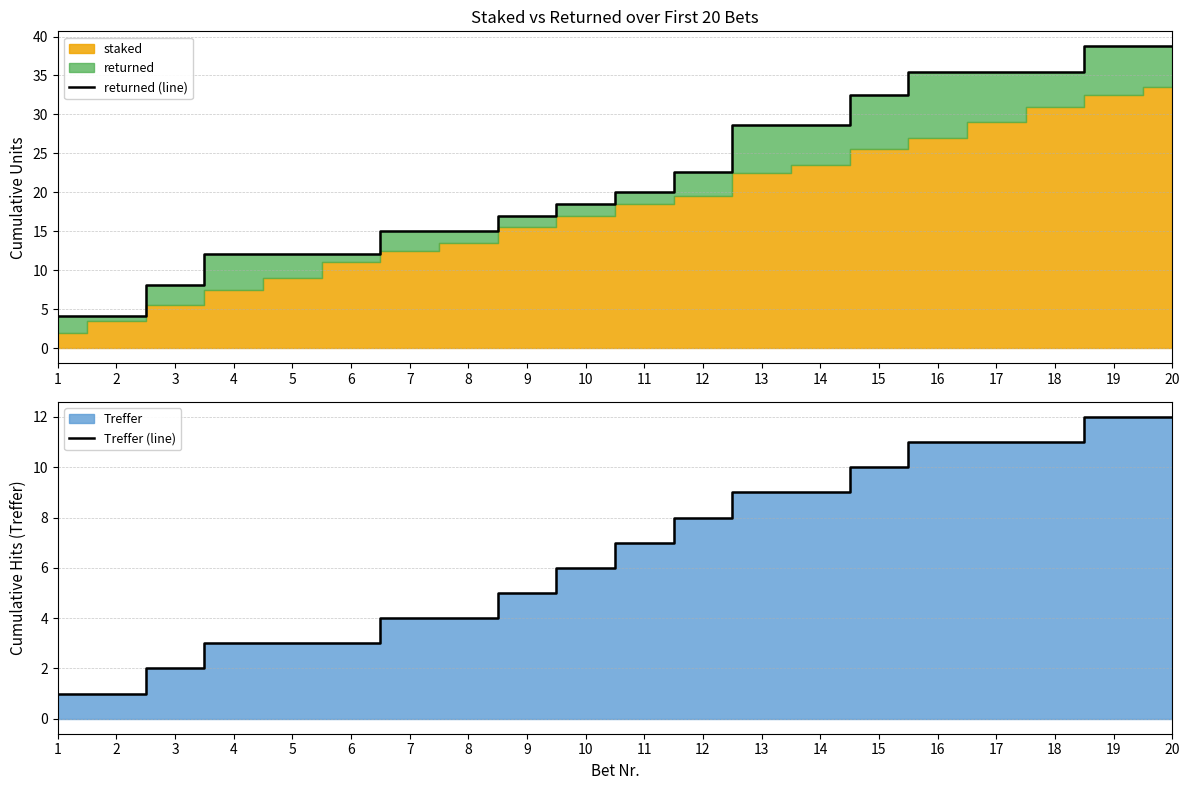

What is the difference between the returned (line) values at 7 and 13?

13.6